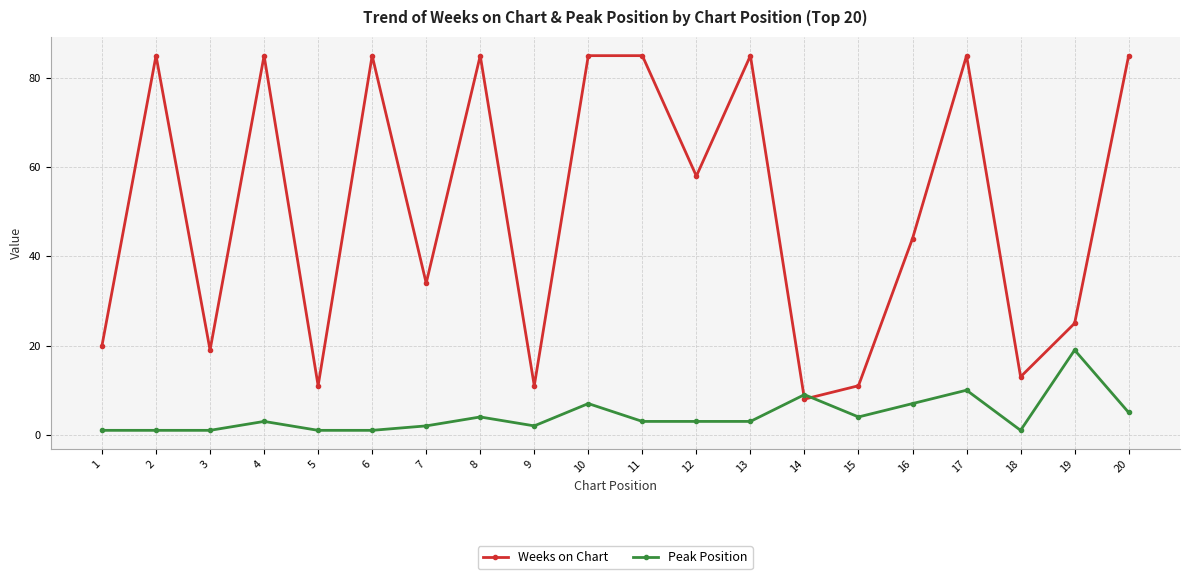

True or false: Peak Position and Weeks on Chart cross at least once.

True